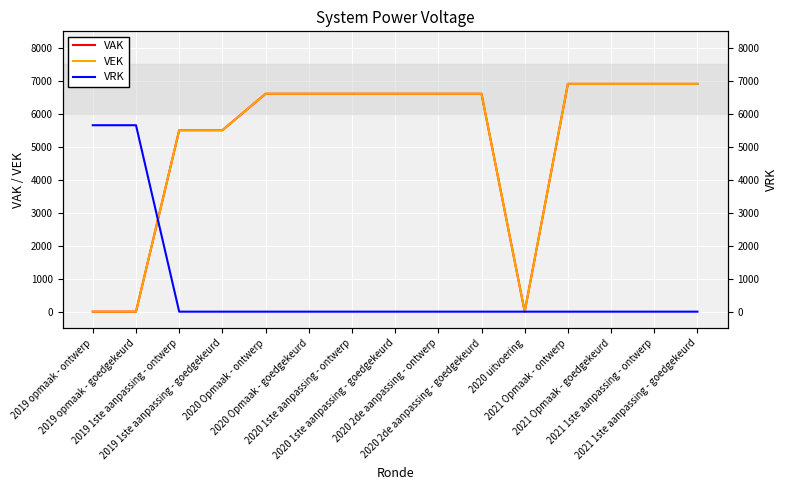

At 2019 1ste aanpassing - ontwerp, list the series in order from smallest to largest.

VRK, VAK, VEK